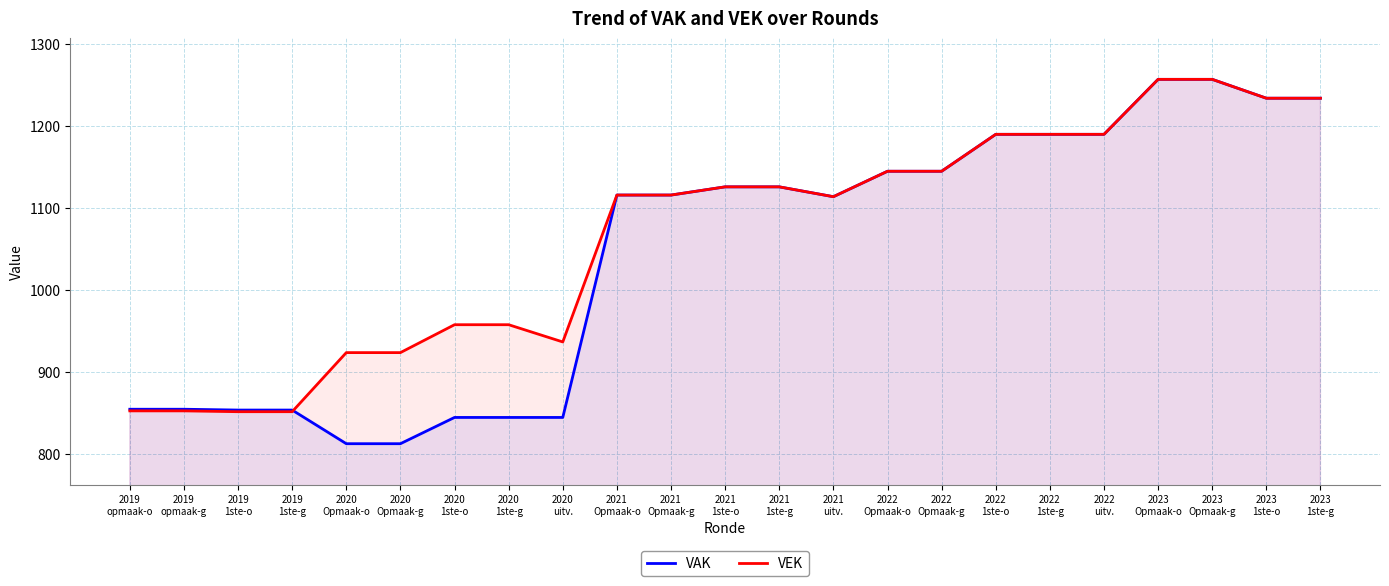

List the labels in order of VEK value, largest first.

2023
Opmaak-o, 2023
Opmaak-g, 2023
1ste-o, 2023
1ste-g, 2022
1ste-o, 2022
1ste-g, 2022
uitv., 2022
Opmaak-o, 2022
Opmaak-g, 2021
1ste-o, 2021
1ste-g, 2021
Opmaak-o, 2021
Opmaak-g, 2021
uitv., 2020
1ste-o, 2020
1ste-g, 2020
uitv., 2020
Opmaak-o, 2020
Opmaak-g, 2019
opmaak-o, 2019
opmaak-g, 2019
1ste-o, 2019
1ste-g